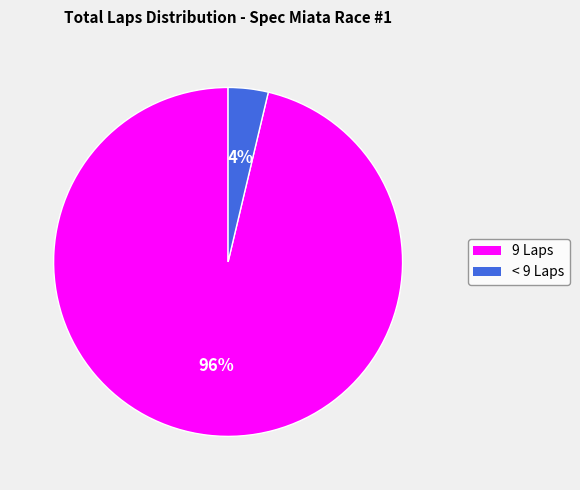

Is there a majority slice in this chart?

Yes